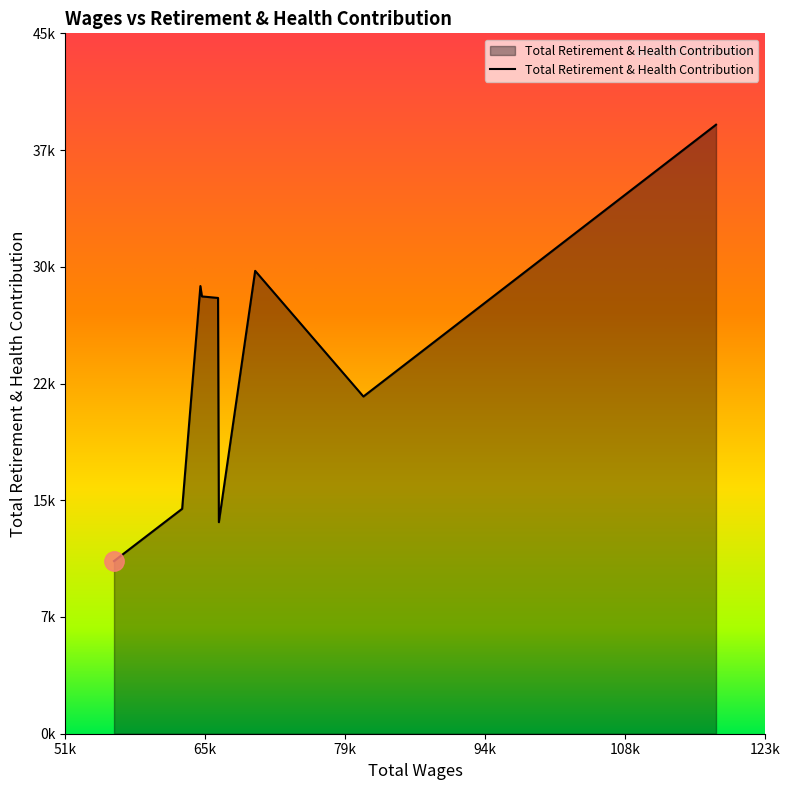

Does the chart have visible grid lines?

No